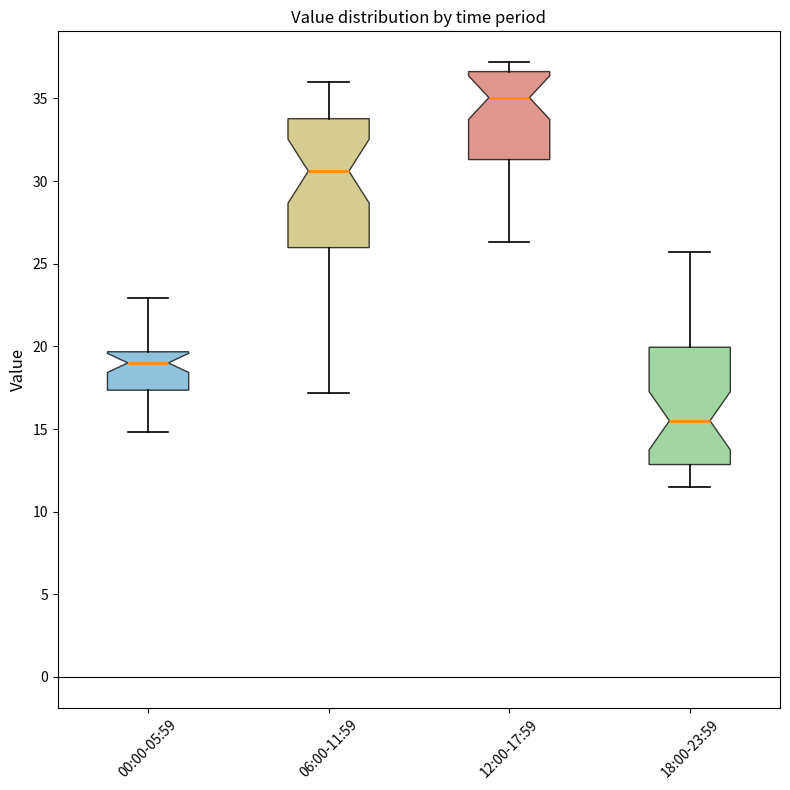

Reading left to right, read every box against the y-axis: the position of its median line, the range the box covers, and the ends of its whiskers. The values are not printed on the chart, so give them approximately, as read against the axis.

00:00-05:59: median 19.0, box 17.5 to 19.5, whiskers 15.0 to 23.0
06:00-11:59: median 30.5, box 26.0 to 34.0, whiskers 17.0 to 36.0
12:00-17:59: median 35.0, box 31.5 to 36.5, whiskers 26.5 to 37.0
18:00-23:59: median 15.5, box 13.0 to 20.0, whiskers 11.5 to 25.5